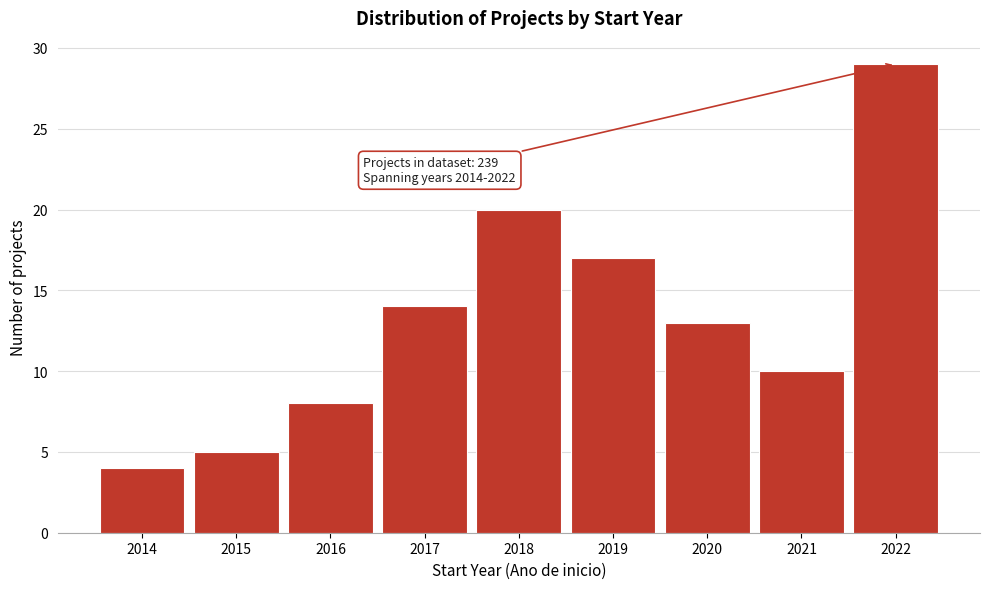

Reading left to right, list all the values displayed in this chart.

2014=4	2015=5	2016=8	2017=14	2018=20	2019=17	2020=13	2021=10	2022=29